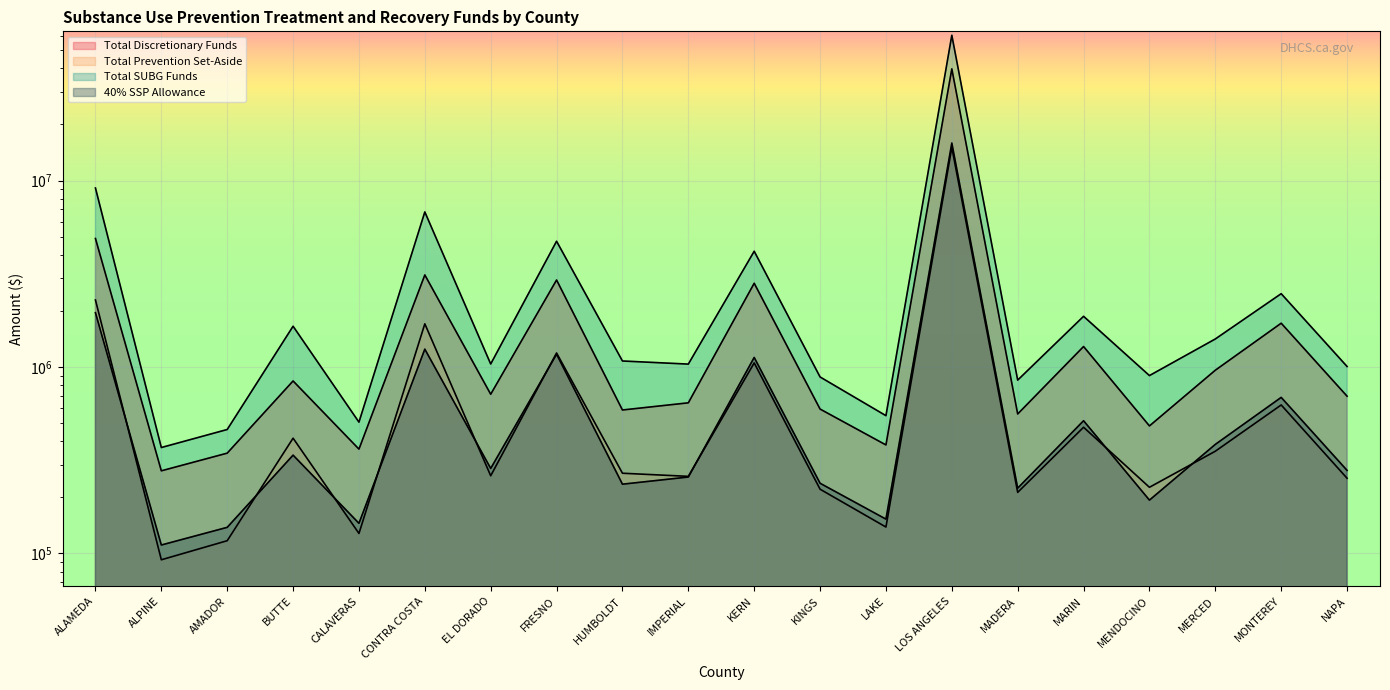

Where is Total Discretionary Funds nearest to the value 20009594?

ALAMEDA